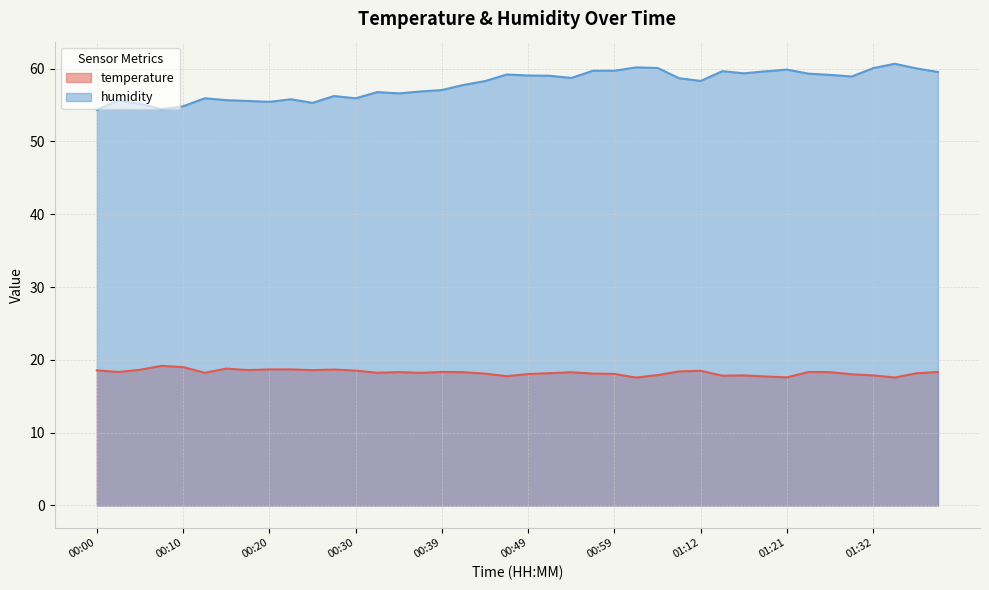

In temperature, how many points are lower than both neighbors (excluding endpoints)?

11